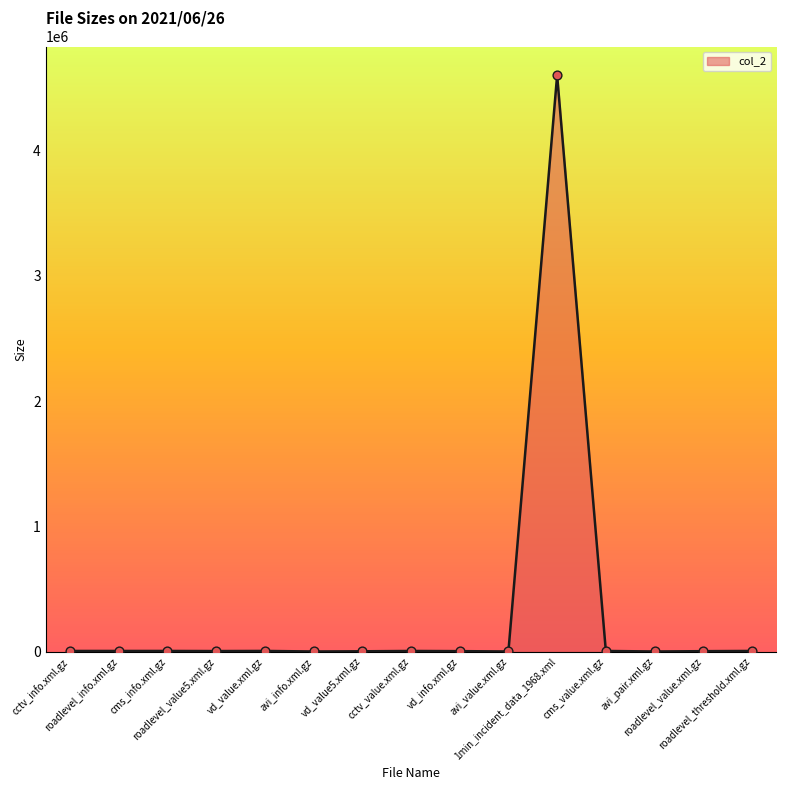

What is the ratio of the value at roadlevel_threshold.xml.gz to the value at cctv_value.xml.gz?

1.0